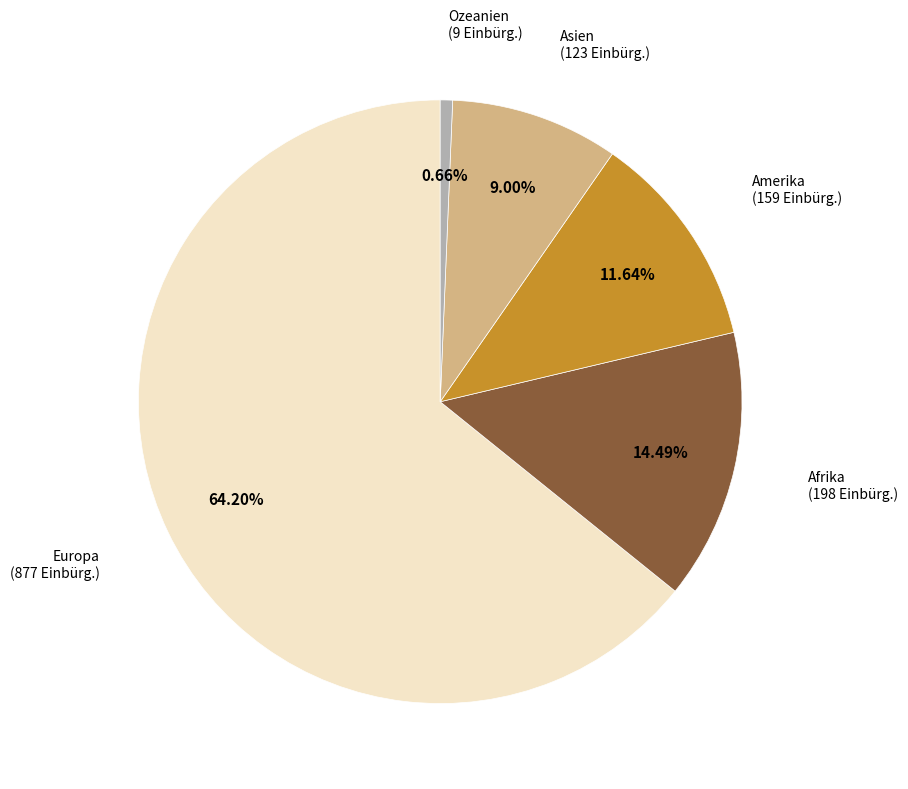

What is the ratio of the value at Amerika to the value at Ozeanien?

17.7